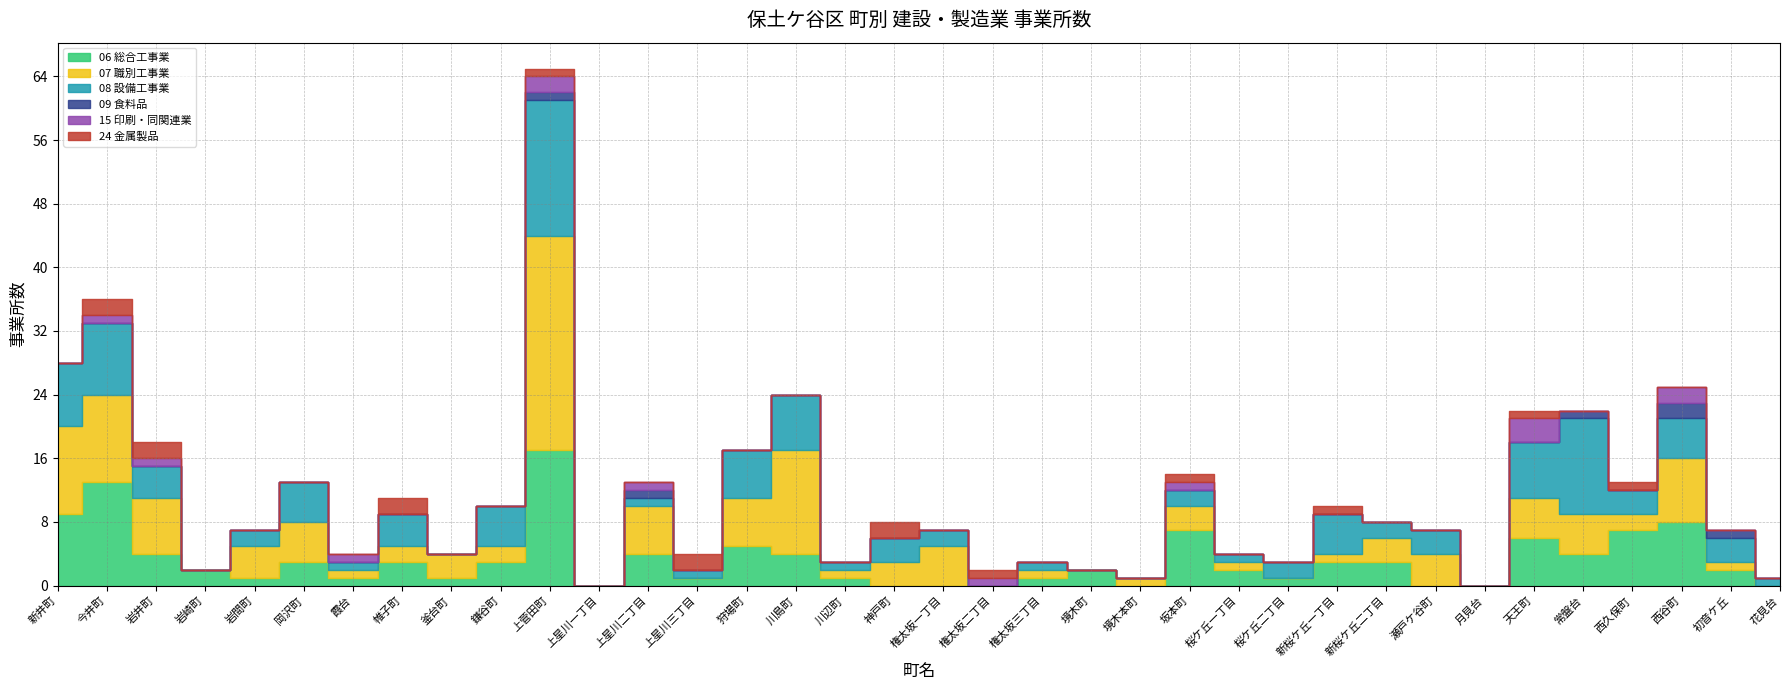

What position from the right is 川島町?

21